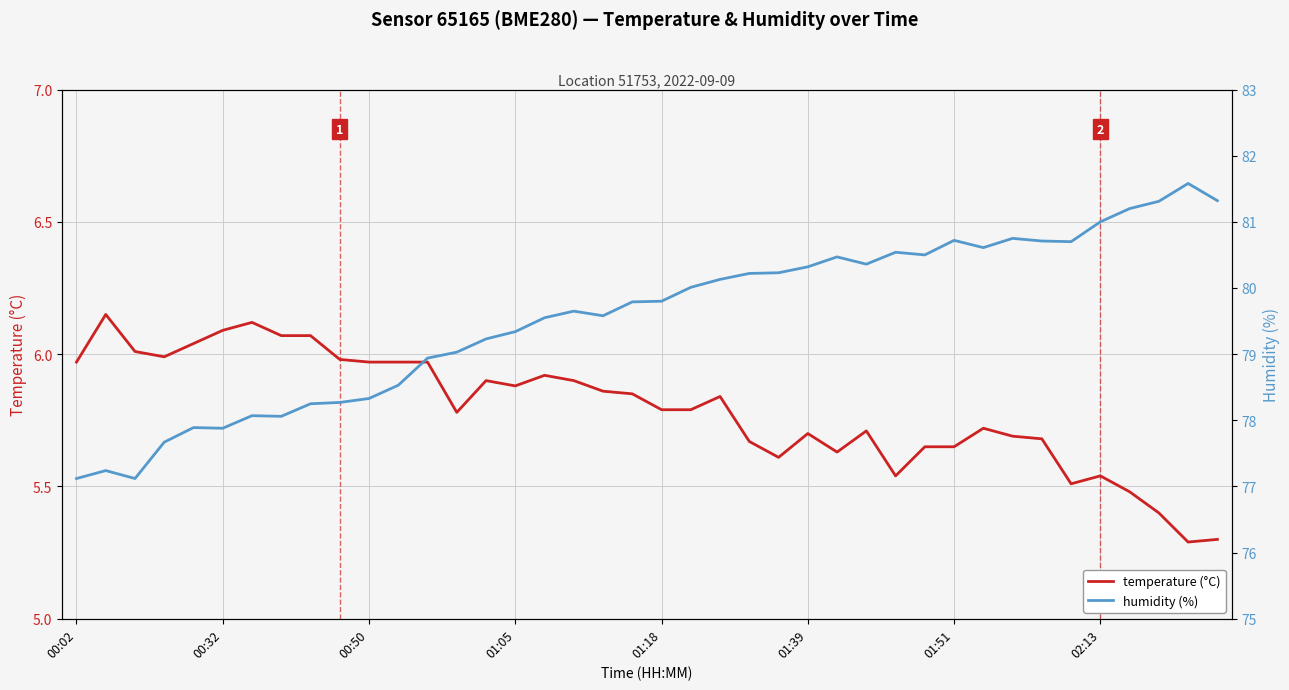

What is the minimum value for temperature (°C)?

5.3